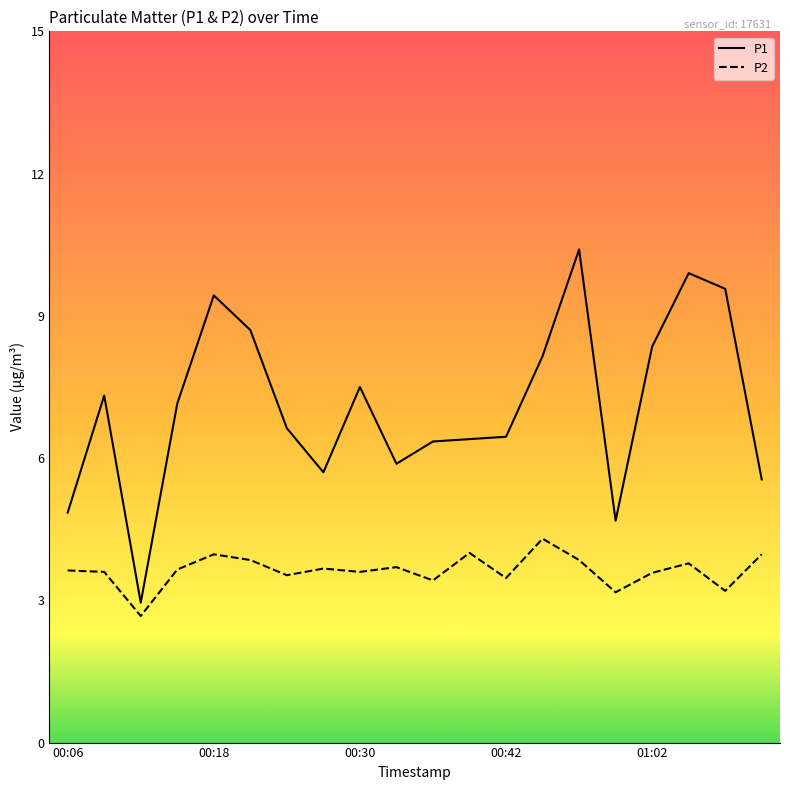

Which series has the largest range (max minus min)?

P1